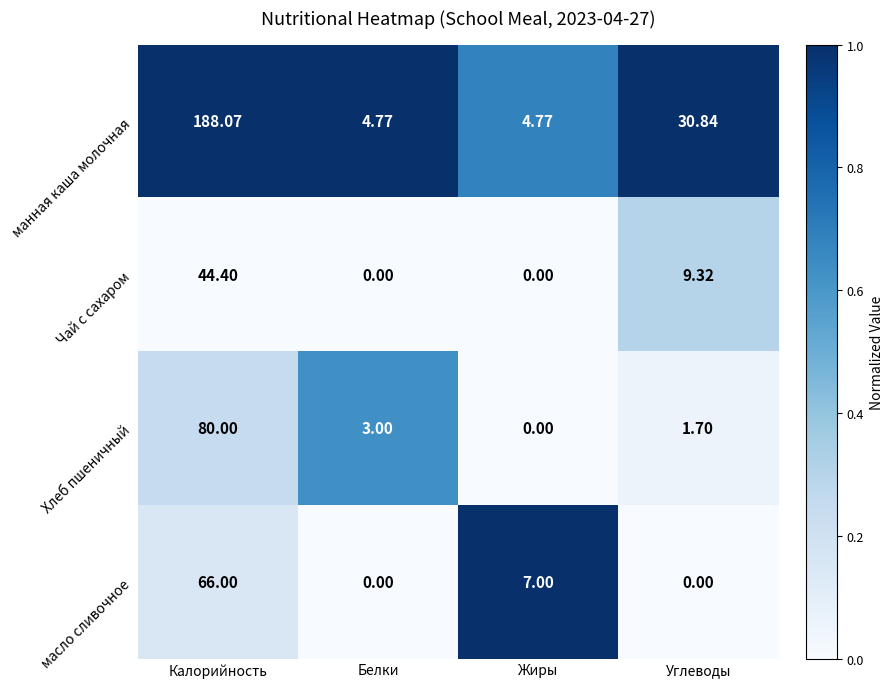

How many distinct data groups are displayed?

4